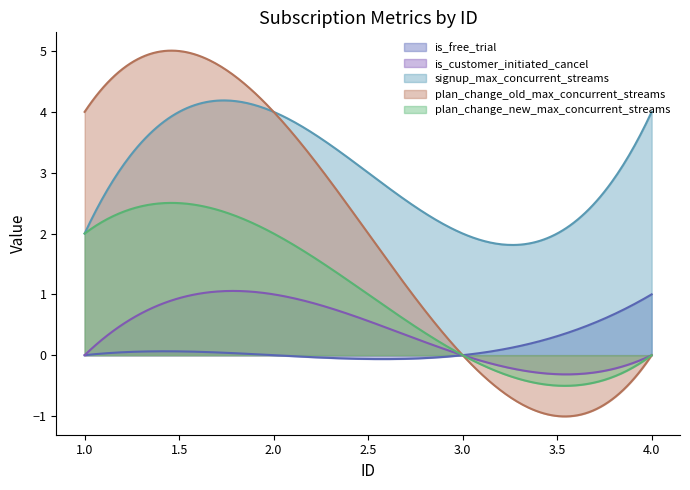

How many lines are shown in the chart?

5